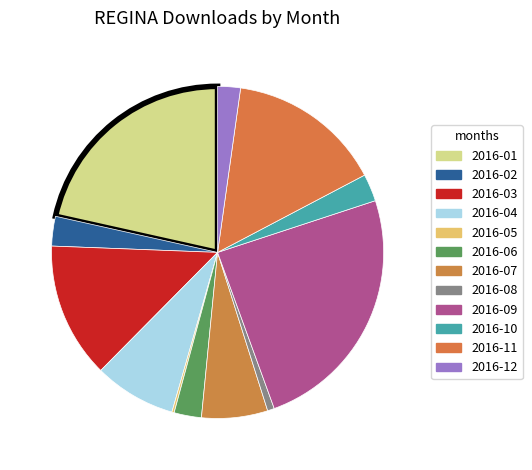

The 2016-04 slice represents 18% of the pie. True or false?

False